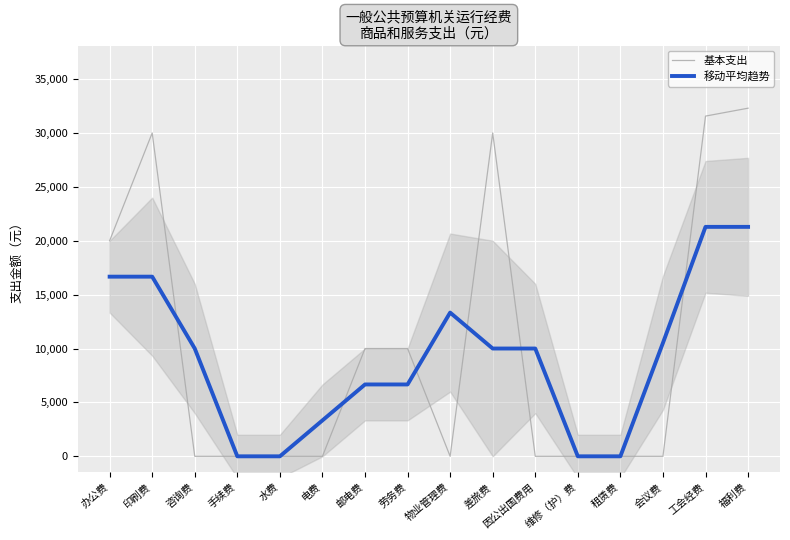

Which series has the largest total across all categories?

基本支出